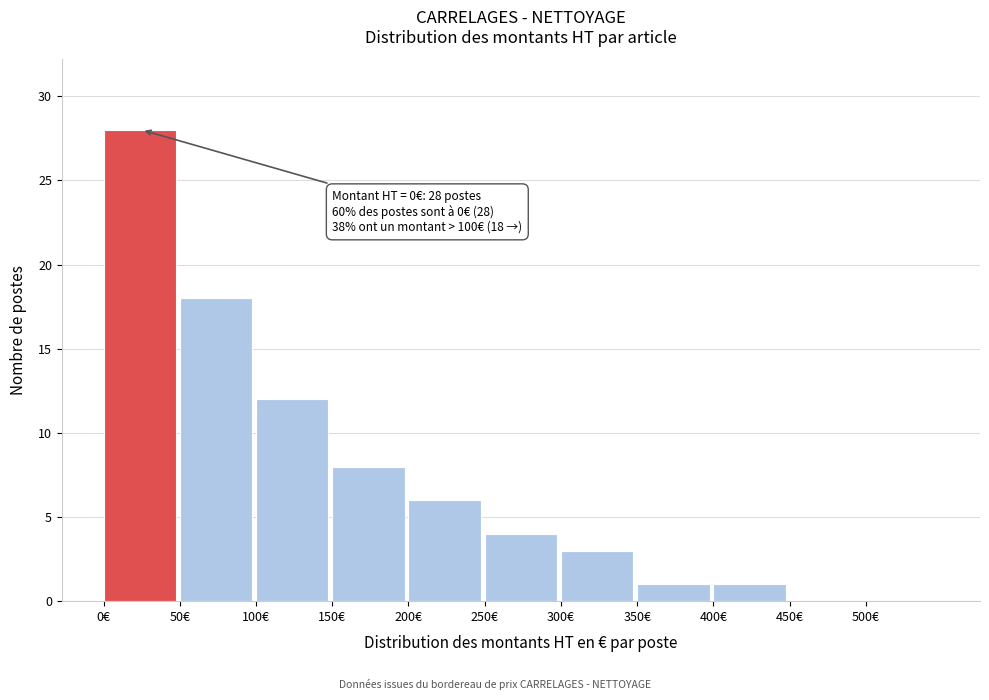

Reading right to left, transcribe all the data shown in this chart.

500€=0	450€=0	400€=1	350€=1	300€=3	250€=4	200€=6	150€=8	100€=12	50€=18	0€=28